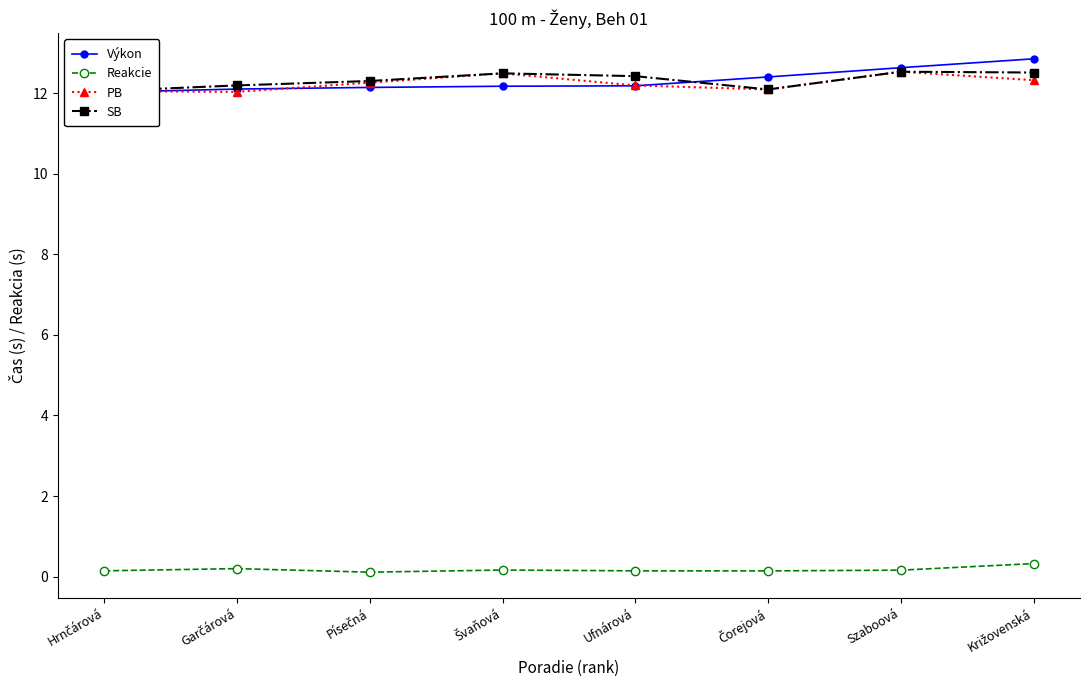

At which label is SB closest to 12?

Hrnčárová